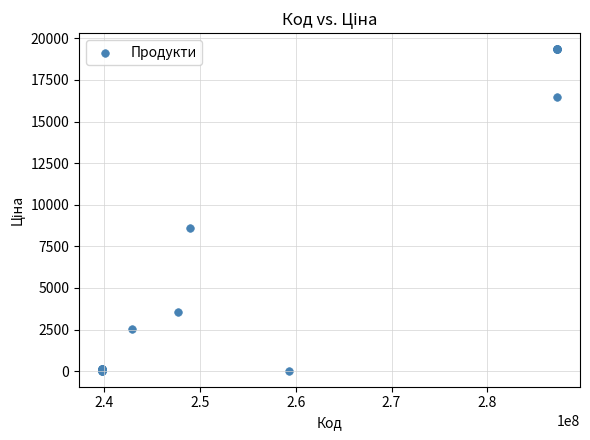

What Y value in the scatter plot is closest to 9686?

8581.1